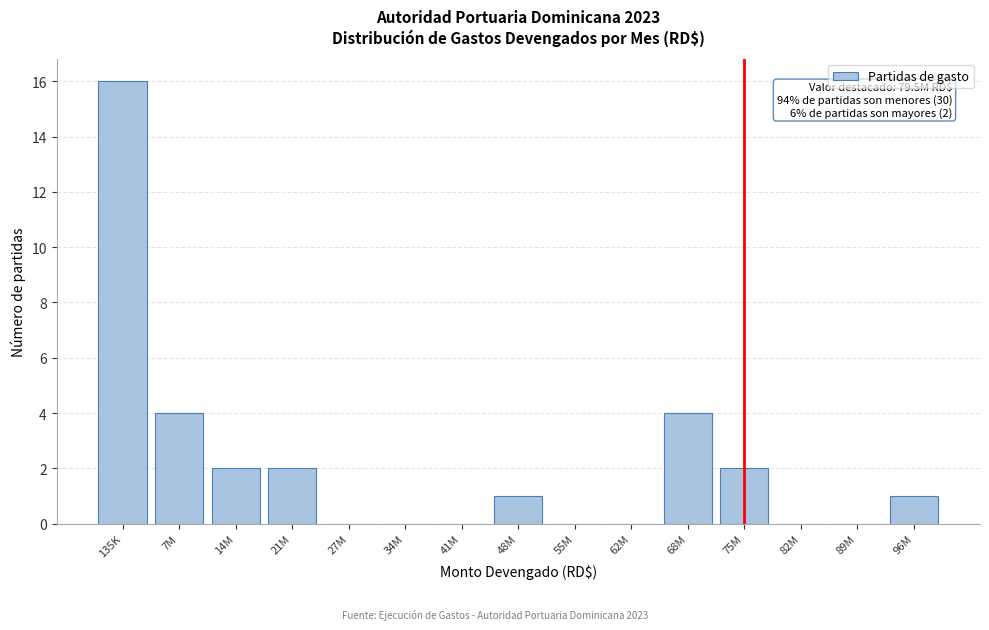

Reading right to left, what are all the values shown in this chart?

96M=1	89M=0	82M=0	75M=2	68M=4	62M=0	55M=0	48M=1	41M=0	34M=0	27M=0	21M=2	14M=2	7M=4	135K=16